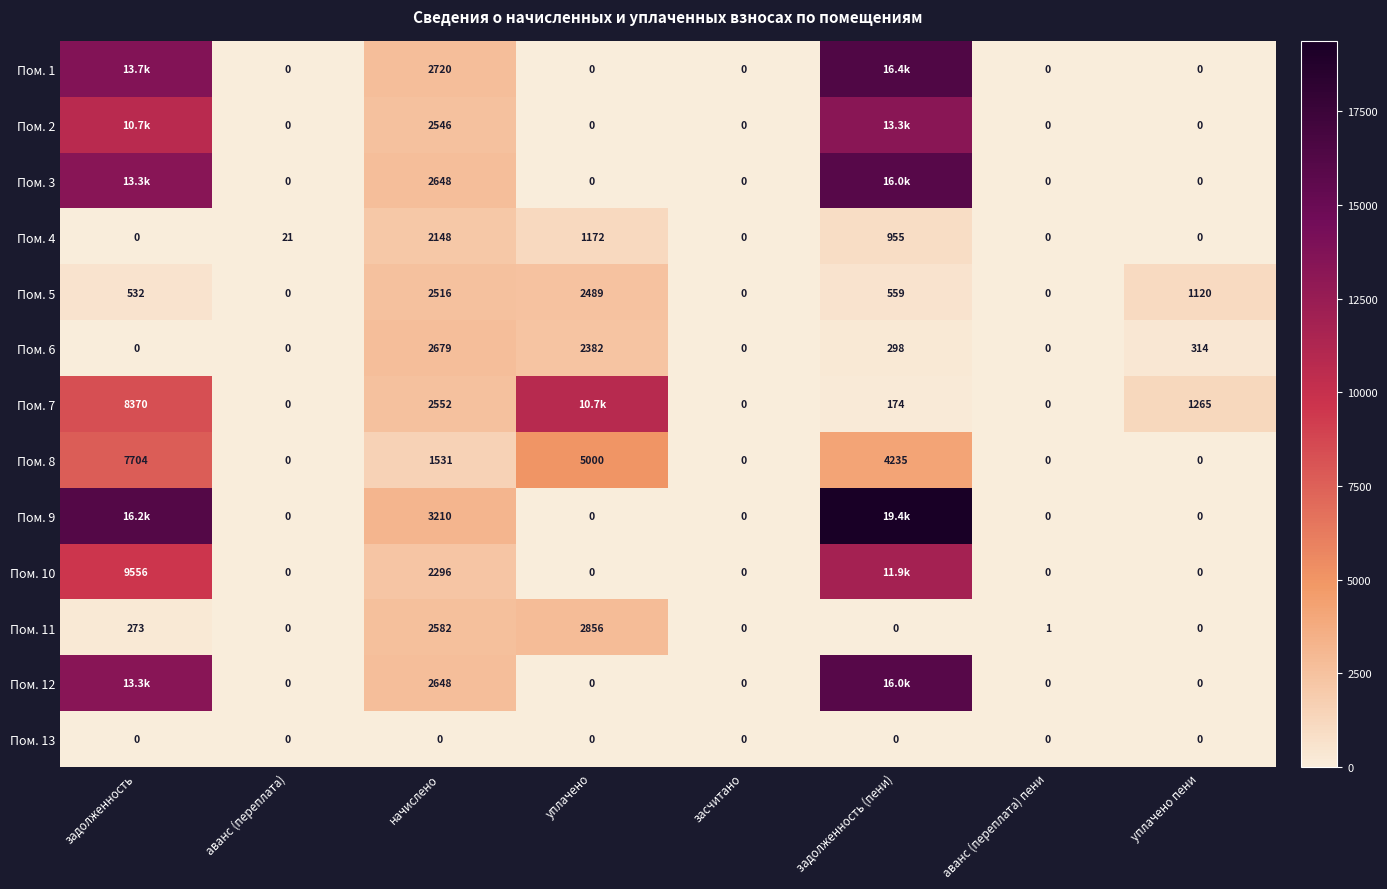

Which category has the highest value in the Пом. 5 series?

начислено